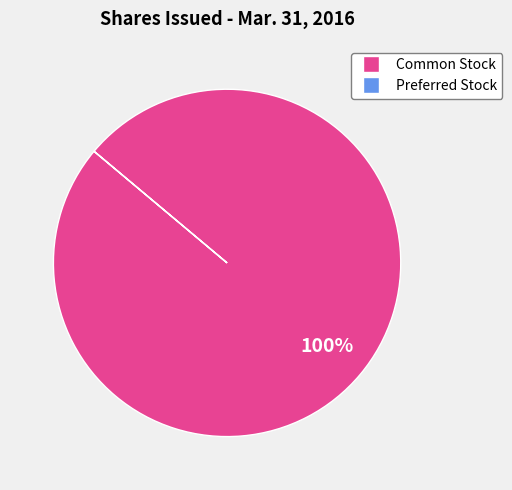

To the nearest percent, what is the difference between the largest and smallest slice percentages?

100%